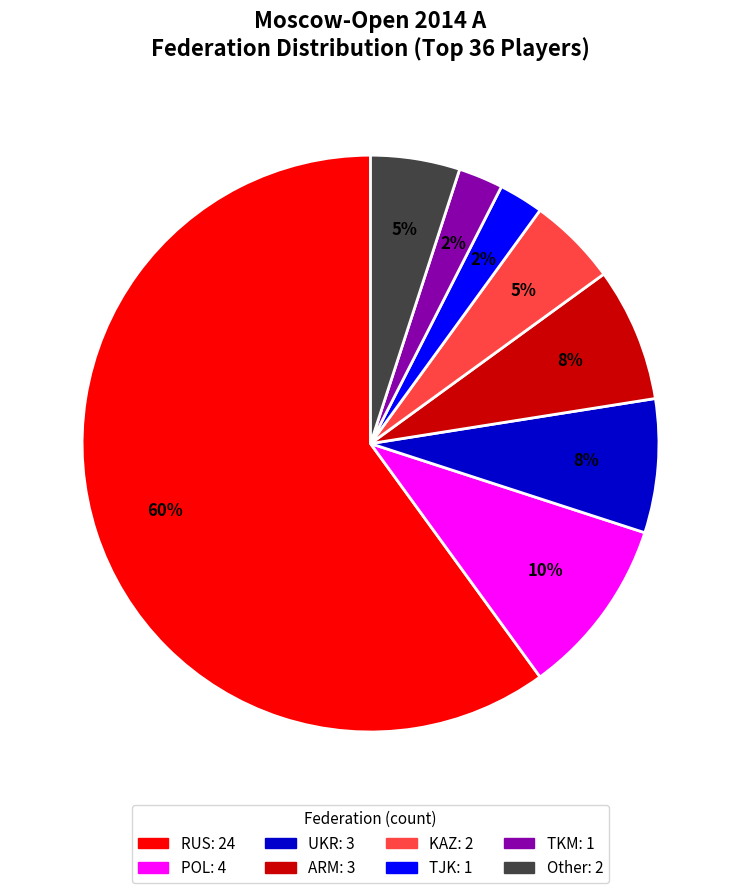

To the nearest percent, what is the average slice percentage?

12%